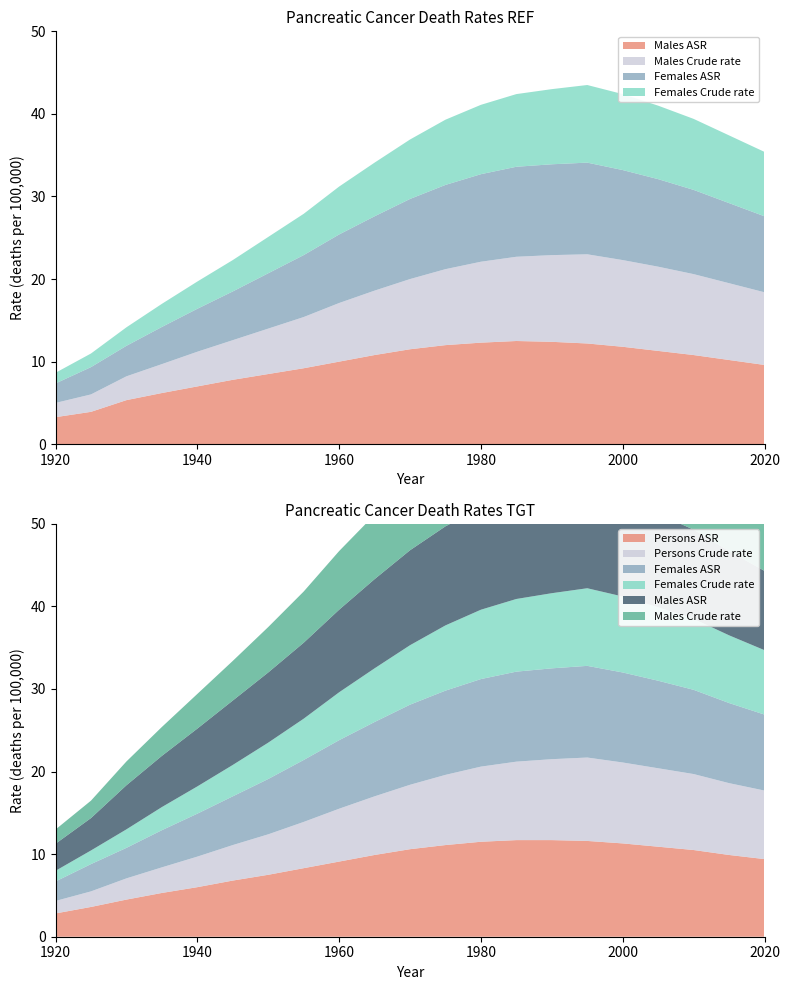

Reading left to right, extract all data points from this chart.

Males Crude rate: 1.7	2.1	2.9	3.5	4.2	4.8	5.5	6.2	7.1	7.8	8.5	9.2	9.8	10.2	10.5	10.8	10.5	10.2	9.8	9.3	8.8
Females Crude rate: 1.3	1.7	2.2	2.8	3.3	3.8	4.4	5.0	5.8	6.5	7.2	7.9	8.4	8.8	9.1	9.4	9.2	8.9	8.6	8.2	7.8
Males ASR: 3.3	3.9	5.3	6.2	7.0	7.8	8.5	9.2	10.0	10.8	11.5	12.0	12.3	12.5	12.4	12.2	11.8	11.3	10.8	10.2	9.6
Females ASR: 2.4	3.3	3.7	4.5	5.2	5.9	6.7	7.5	8.3	9.0	9.7	10.2	10.6	10.9	11.0	11.1	10.9	10.6	10.2	9.7	9.2
Persons Crude rate: 1.5	1.9	2.6	3.1	3.7	4.3	4.9	5.6	6.4	7.1	7.8	8.5	9.1	9.5	9.8	10.1	9.8	9.5	9.2	8.7	8.3
Persons ASR: 2.8	3.6	4.5	5.3	6.0	6.8	7.5	8.3	9.1	9.9	10.6	11.1	11.5	11.7	11.7	11.6	11.3	10.9	10.5	9.9	9.4